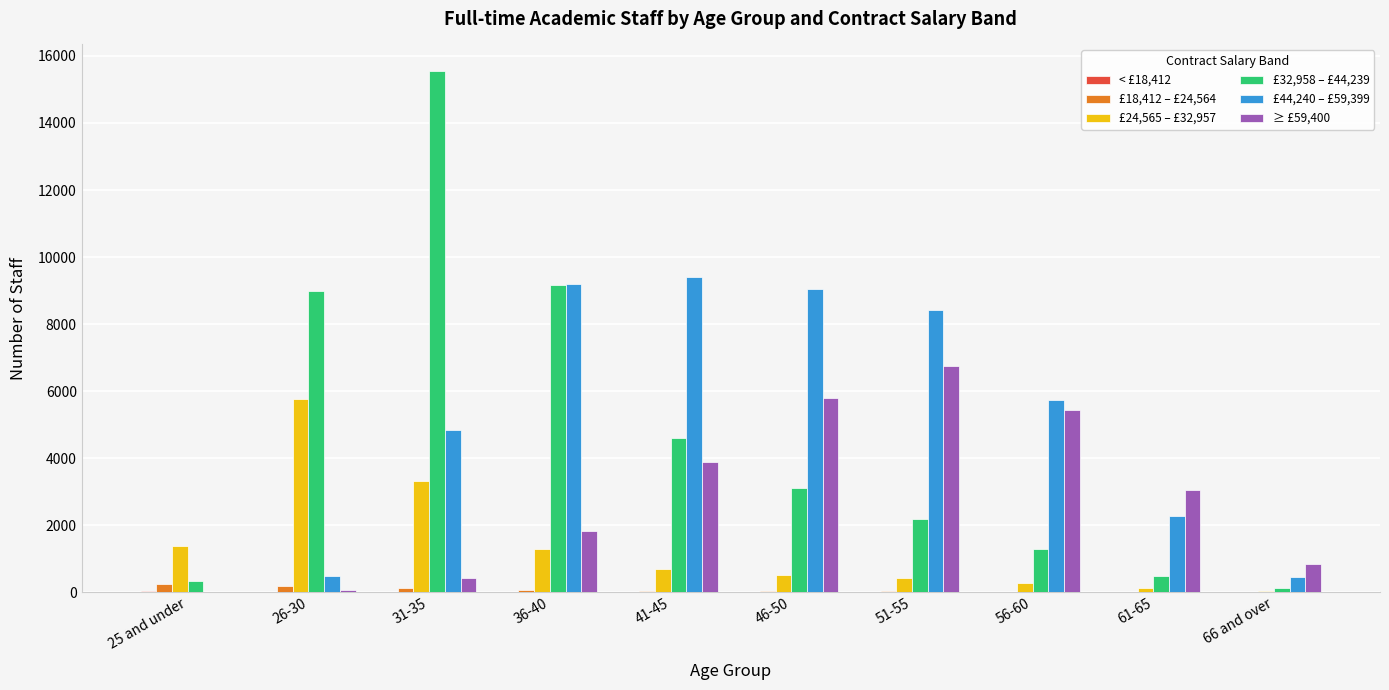

What is the maximum value shown in the chart?

15565